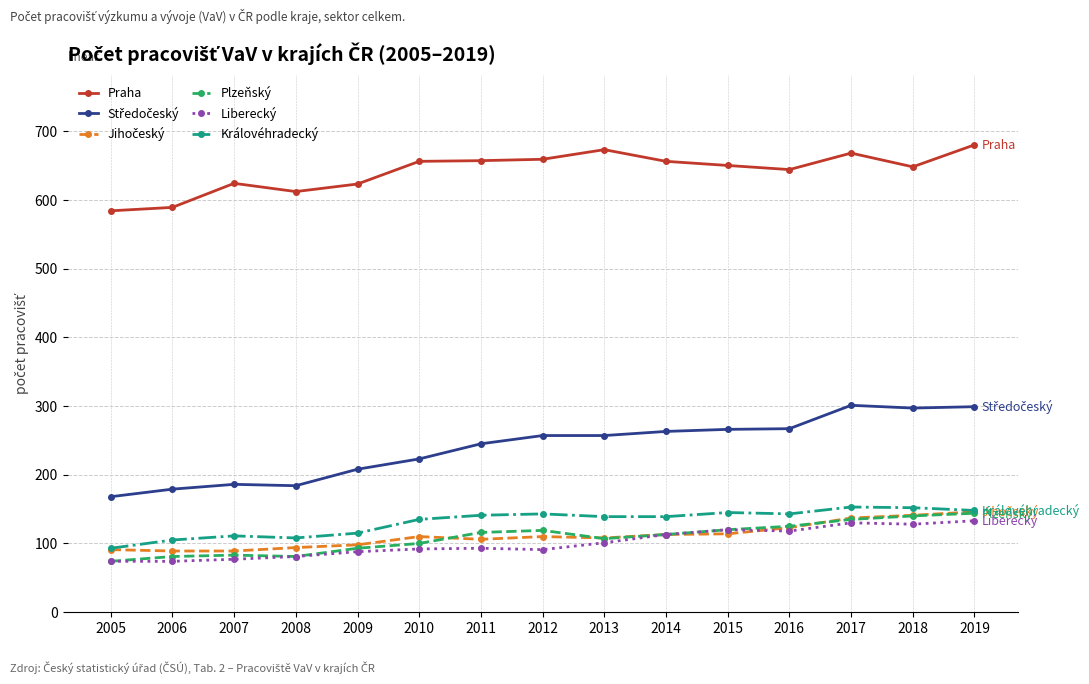

True or false: Praha has more than 0 points higher than both neighbors.

True